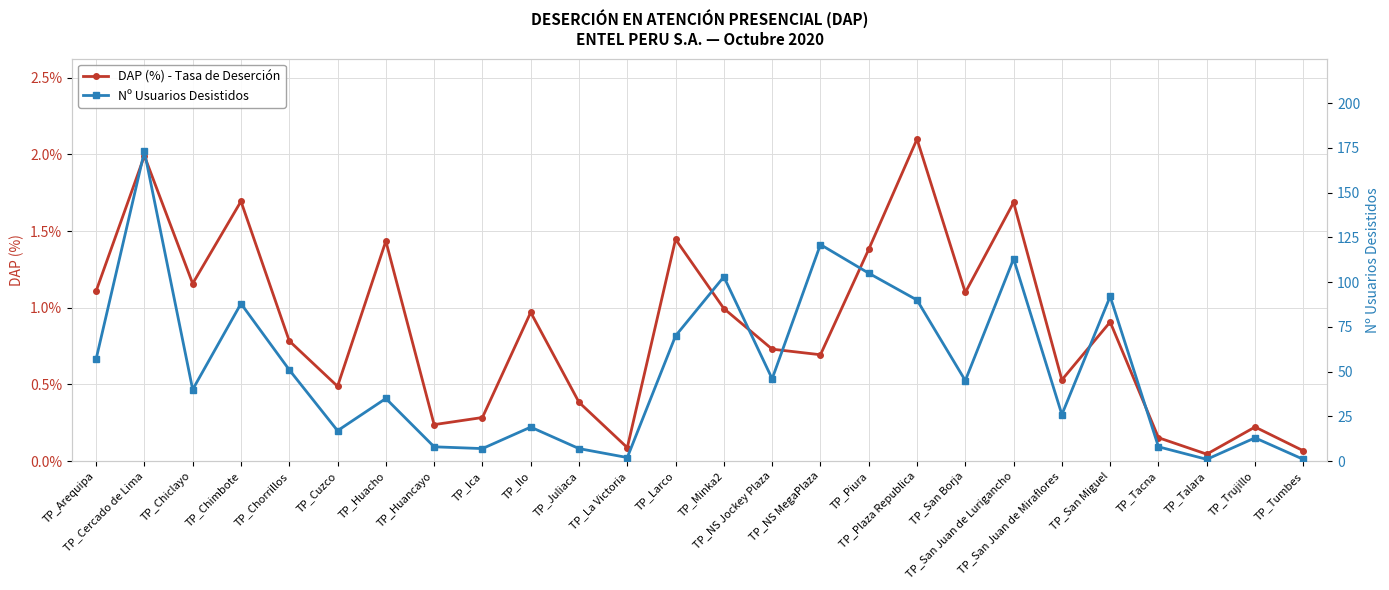

What position from the left is TP_San Juan de Lurigancho?

20